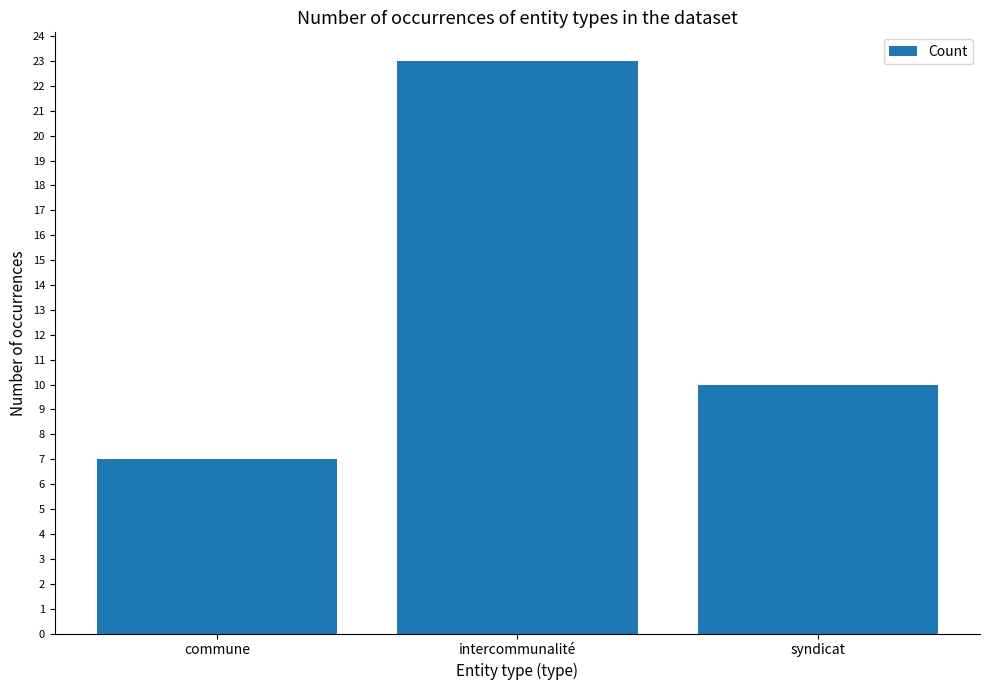

The chart shows a value of 11 at commune. True or false?

False